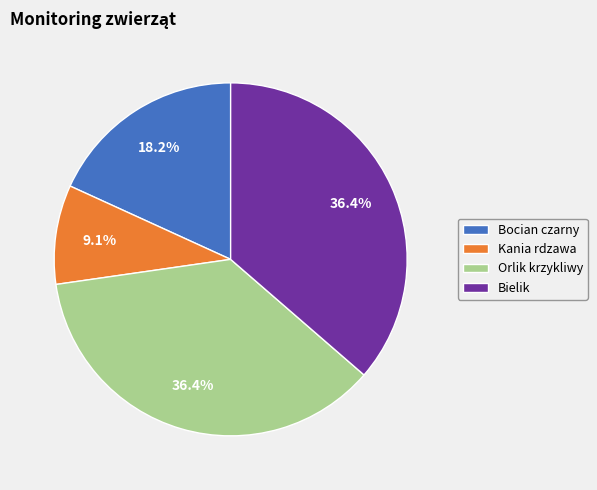

To the nearest percent, what is the average slice percentage?

25%